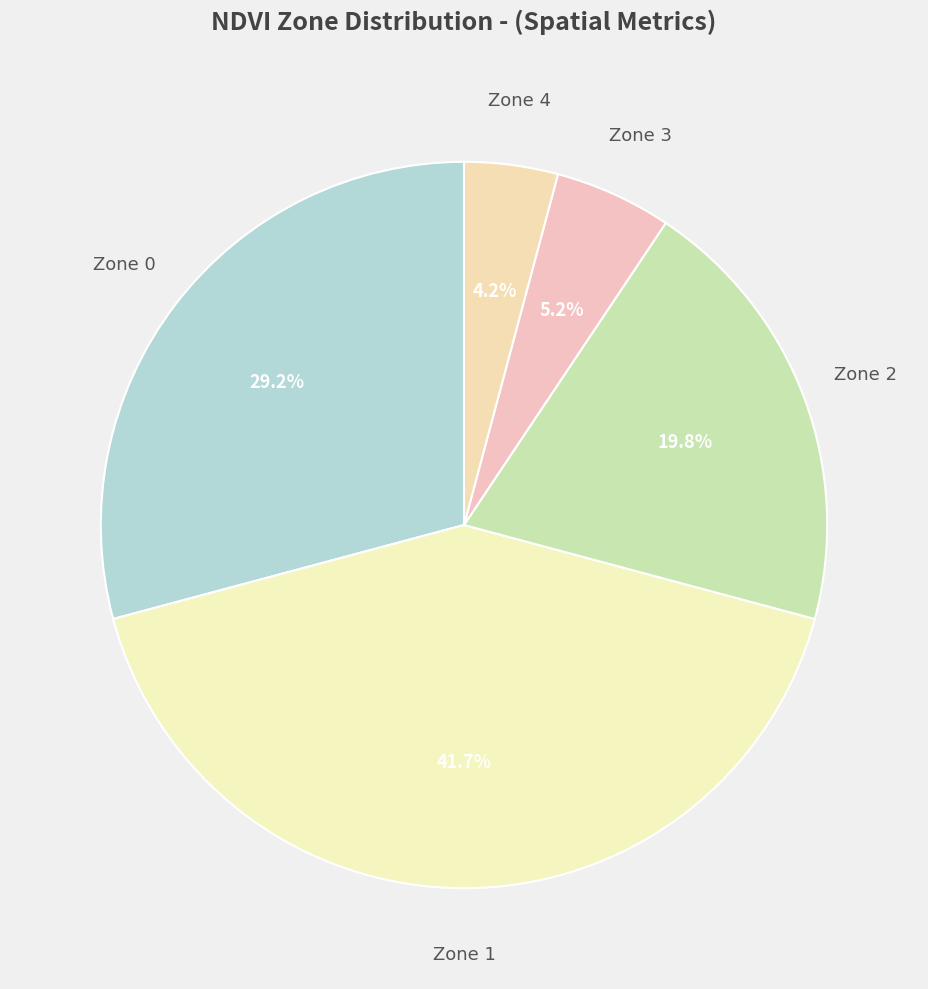

Count the number of slices in the pie.

5